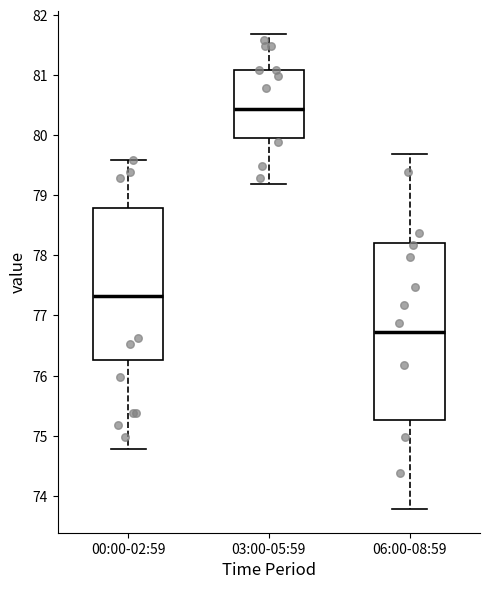

Which box is the tallest, from its lower edge to its upper edge?

06:00-08:59